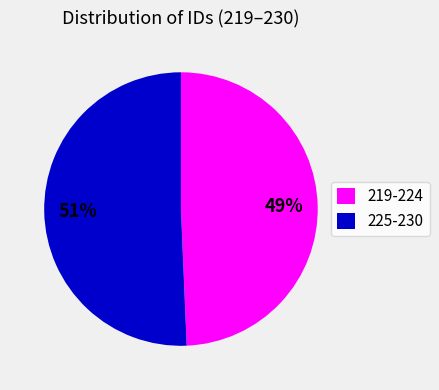

To the nearest percent, what is the average slice percentage?

50%